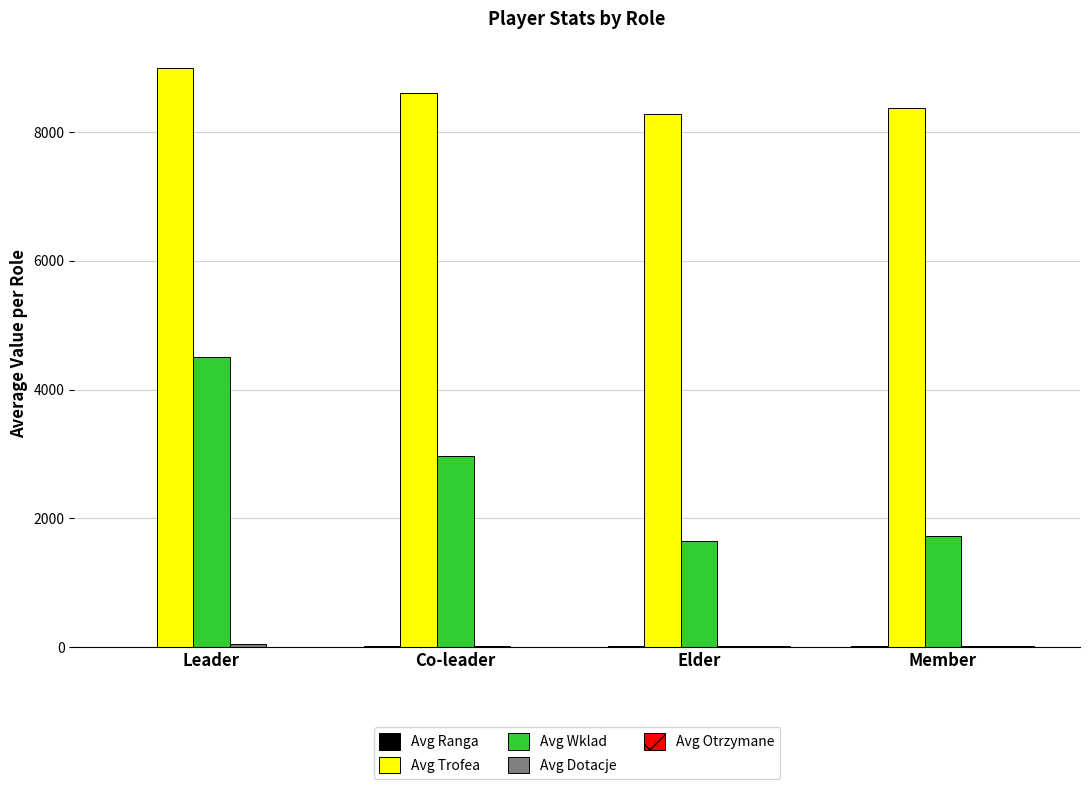

What is the greatest value displayed?

9000